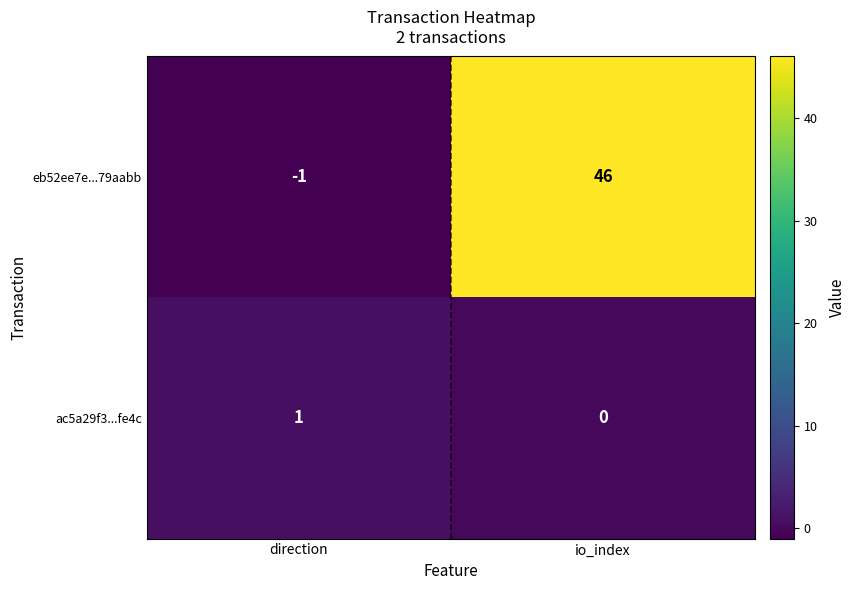

What is the difference between the eb52ee7e...79aabb values at direction and io_index?

47